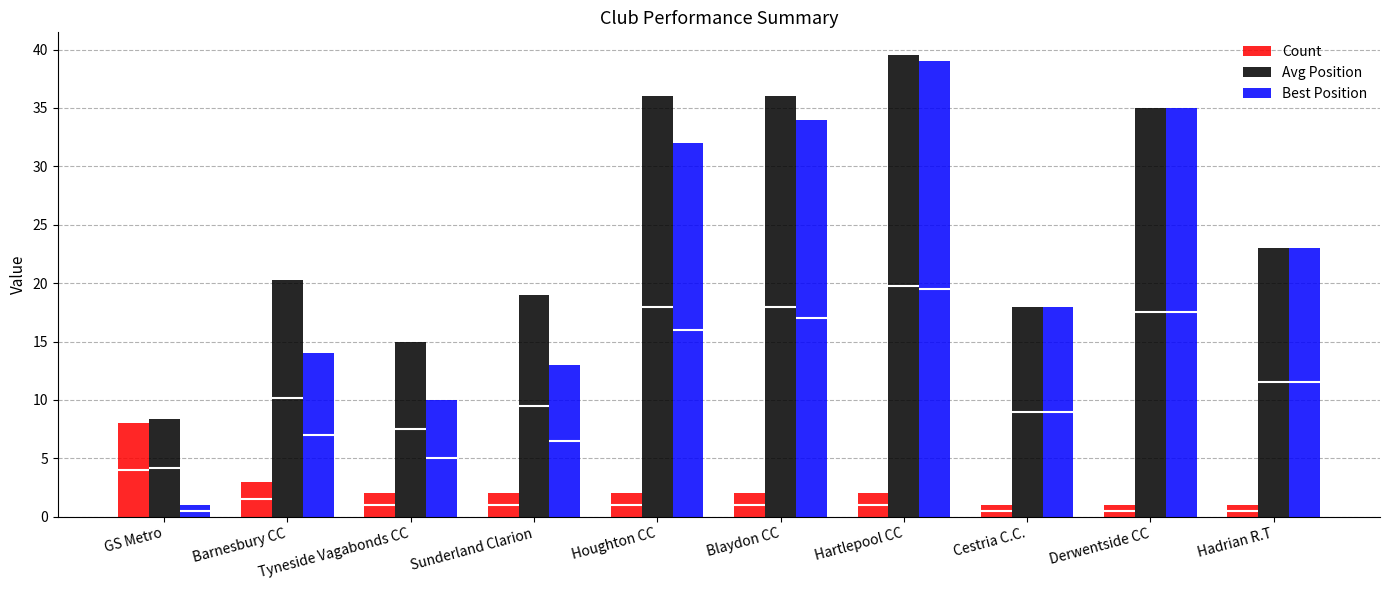

Reading left to right, what are all the values shown in this chart?

Count: 8.0	3.0	2.0	2.0	2.0	2.0	2.0	1.0	1.0	1.0
Avg Position: 8.4	20.3	15.0	19.0	36.0	36.0	39.5	18.0	35.0	23.0
Best Position: 1.0	14.0	10.0	13.0	32.0	34.0	39.0	18.0	35.0	23.0